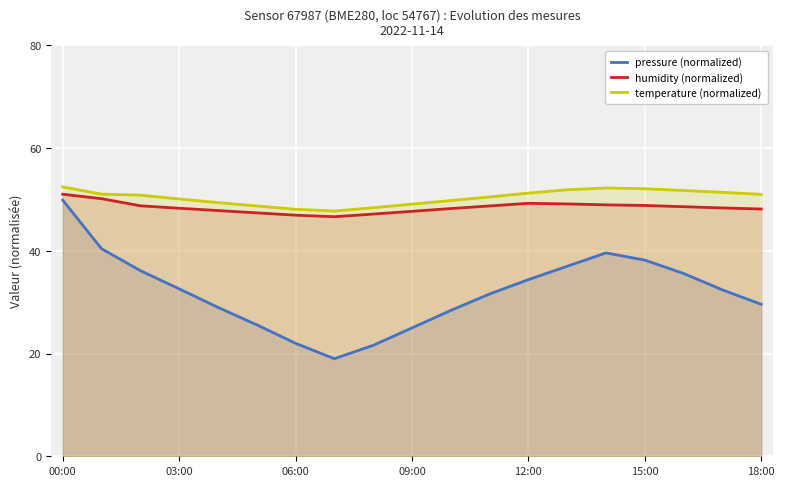

What position from the left is 7?

8